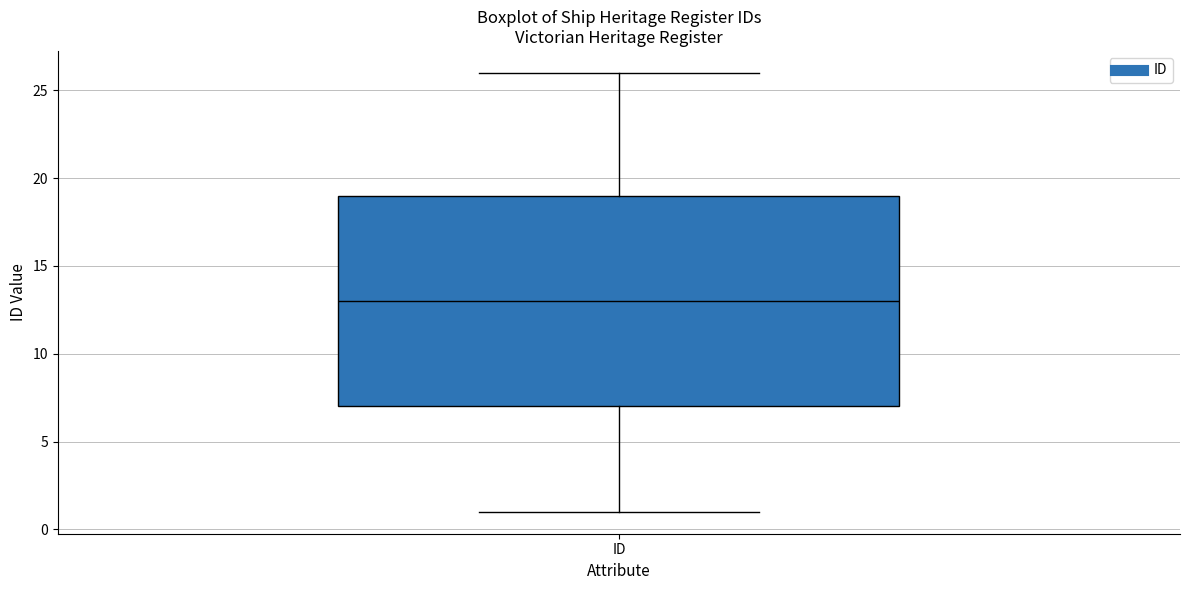

Where does the lower whisker of the box for ID end on the y-axis? The values are not printed on the chart, so give them approximately, as read against the axis.

1